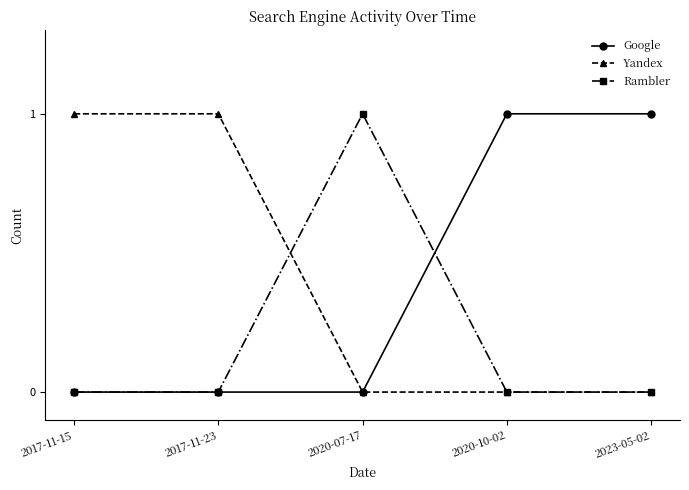

Where is the first local maximum for Rambler?

2020-07-17